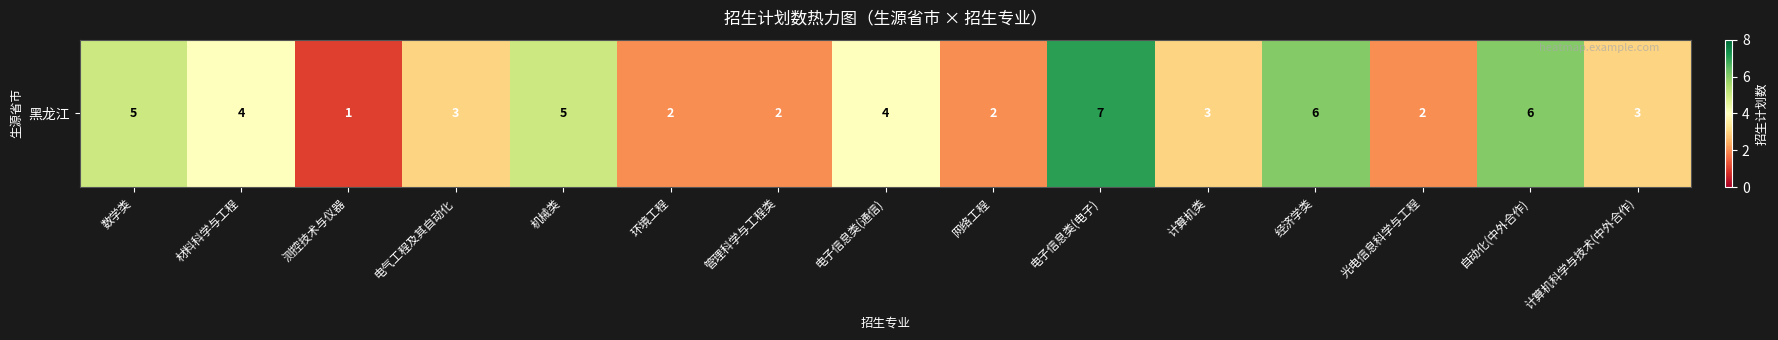

At which label does the data first exceed 3?

数学类